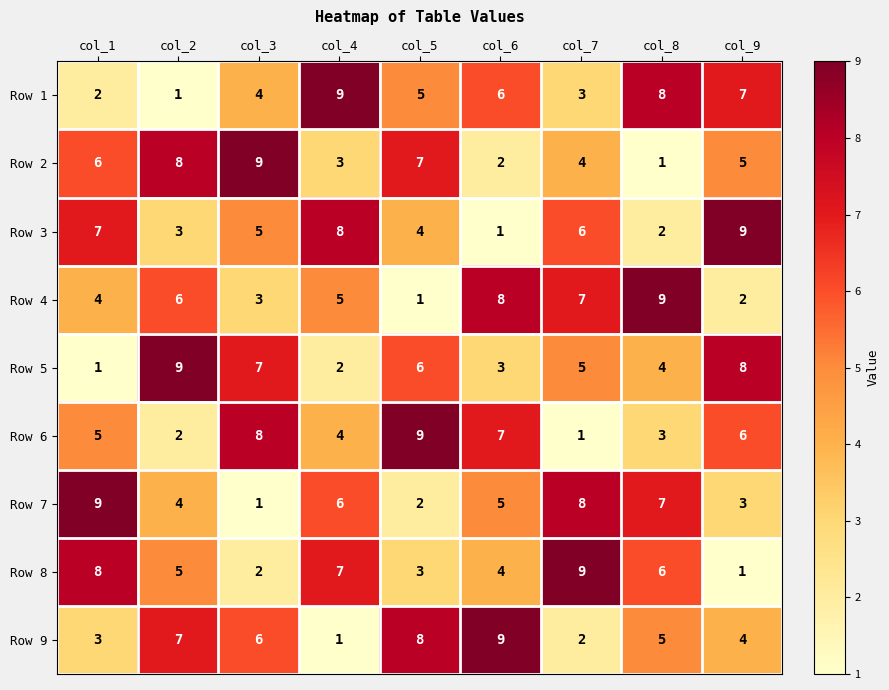

How many values in the Row 8 series are below 5?

4